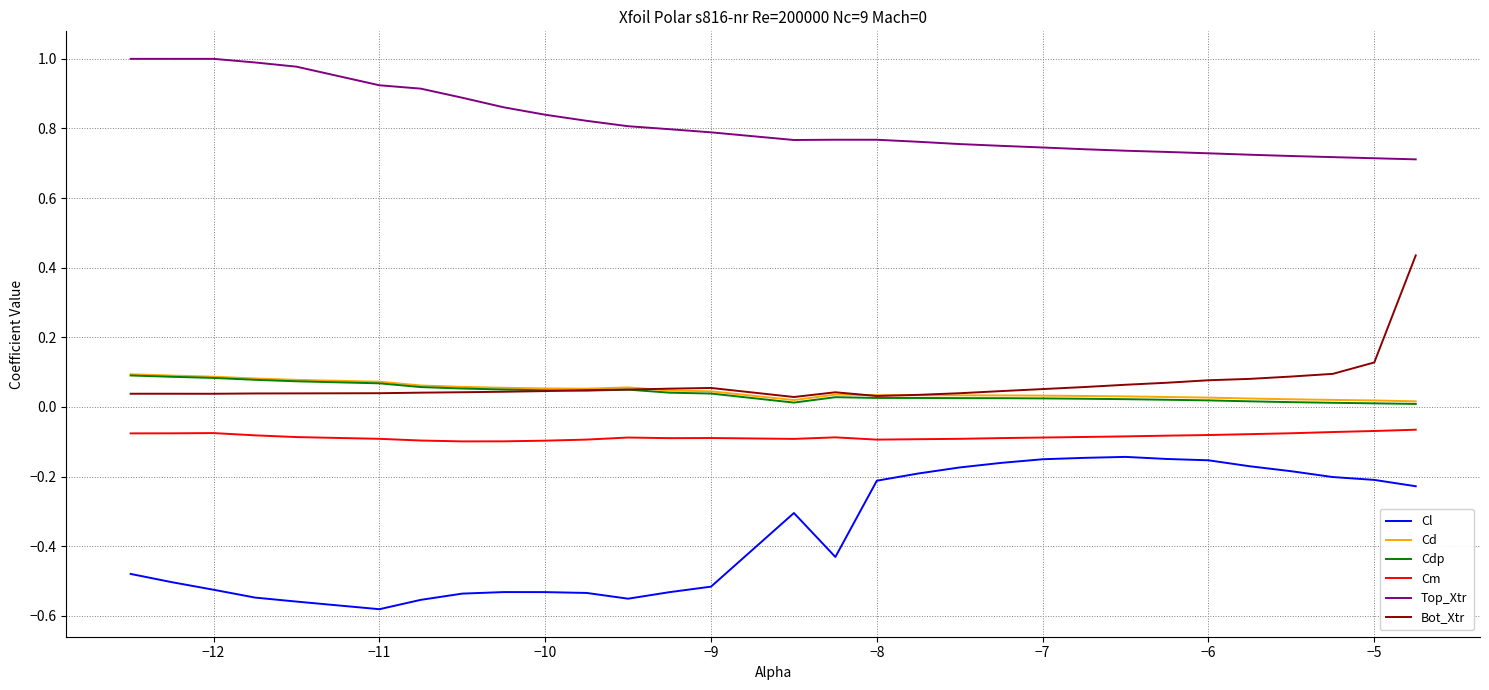

Which series has the largest total across all categories?

Top_Xtr